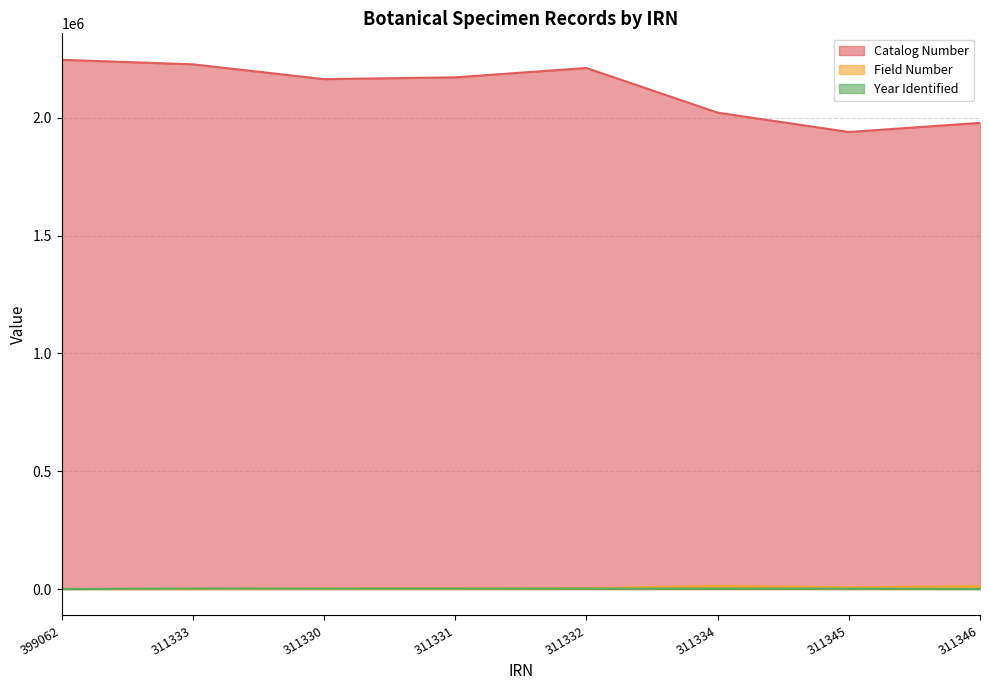

What is the average value of the Catalog Number series?

2120548